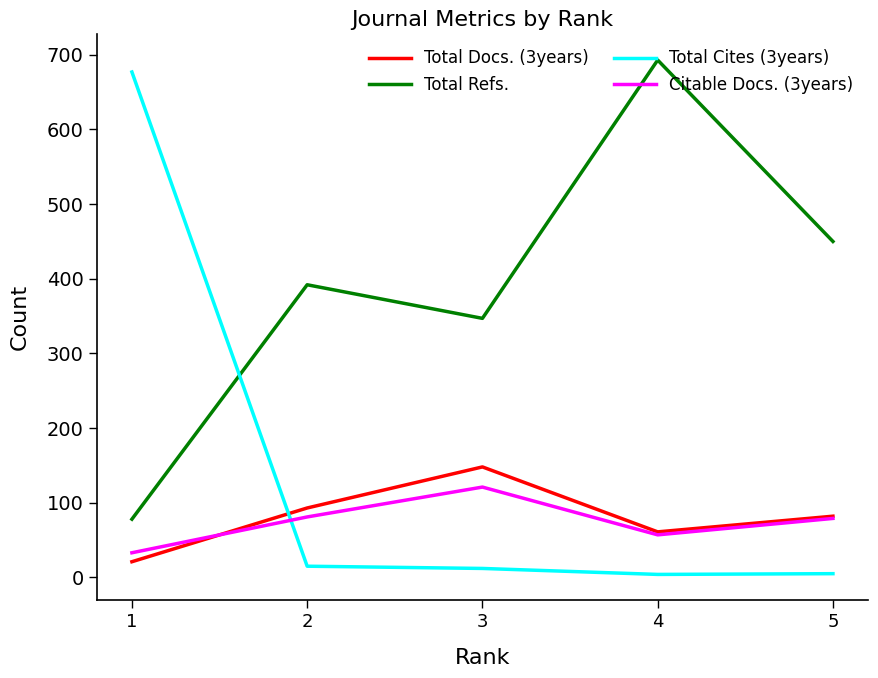

Which series changed the most between 3 and 4?

Total Refs.